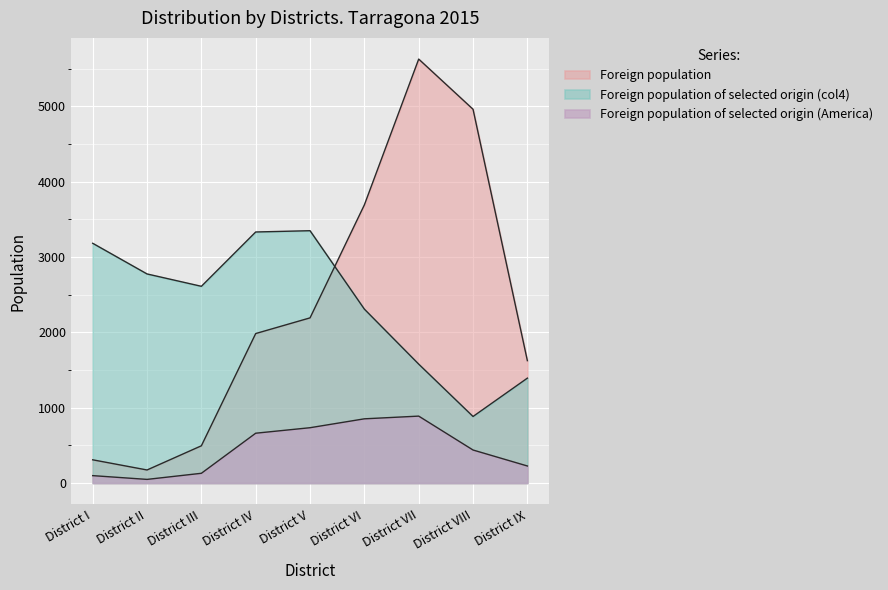

The value of Foreign population of selected origin (col4) at District V is 5994. True or false?

False